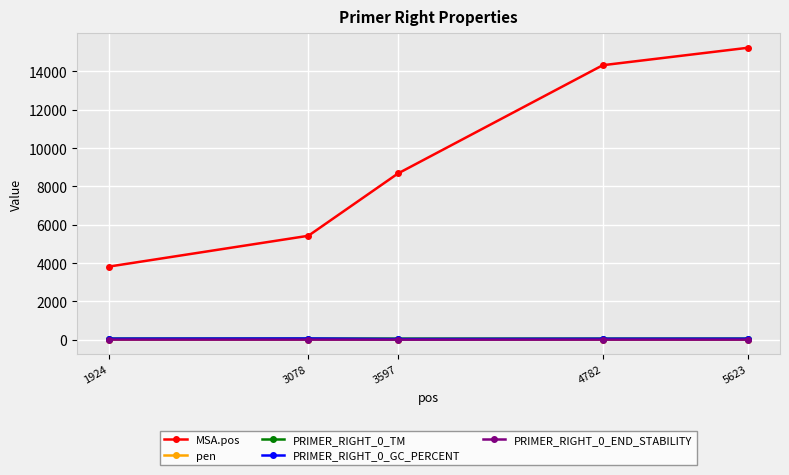

Between 3597 and 5623, which series saw the biggest shift?

MSA.pos